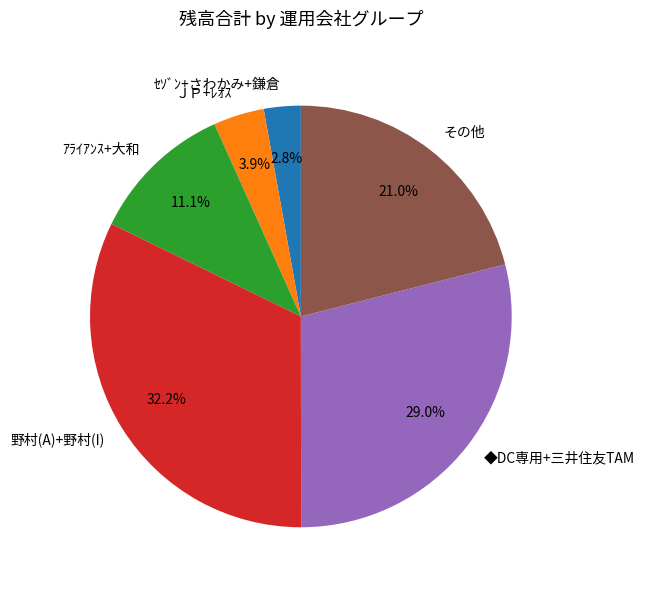

Does ＪＰ+ﾚｵｽ represent more than half of the total?

No